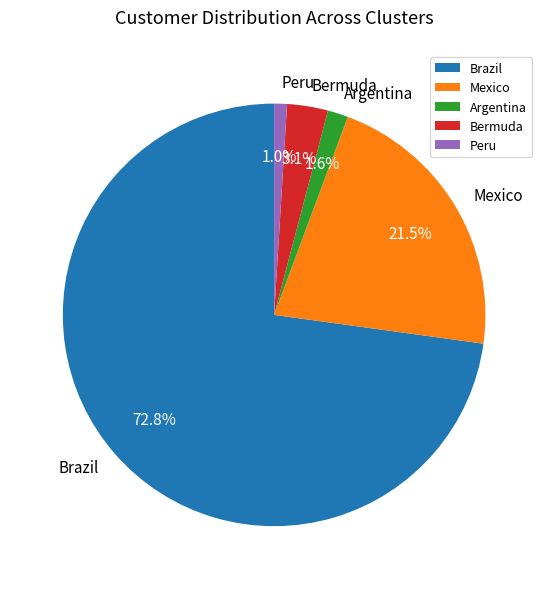

What percentage is NOT represented by Peru?

99.0%